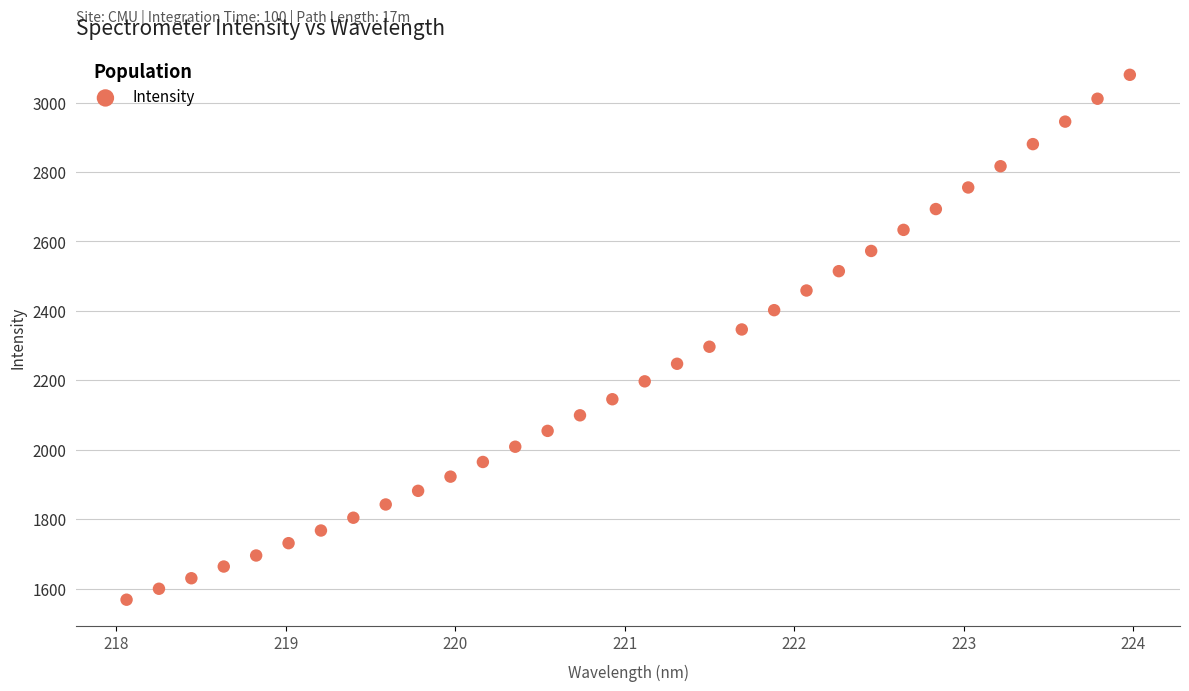

What is the range of Y values (max minus min)?

1511.5